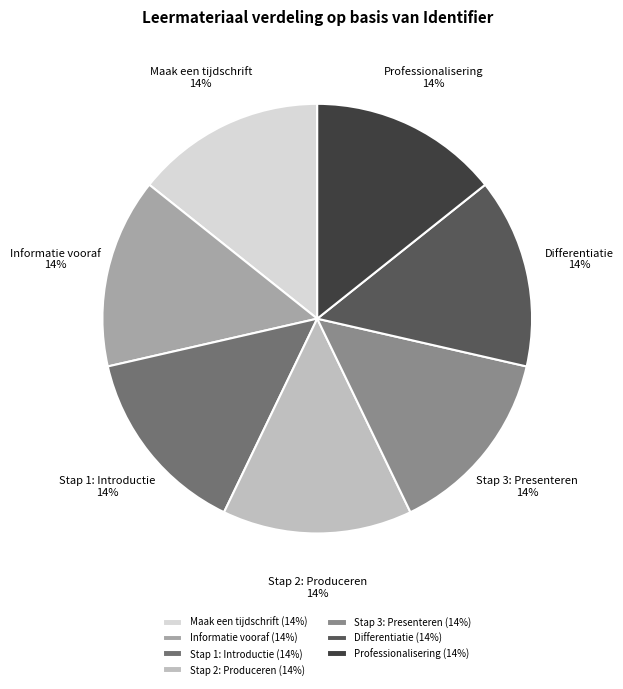

Do Maak een tijdschrift and Stap 1: Introductie together represent more than half of the pie?

No